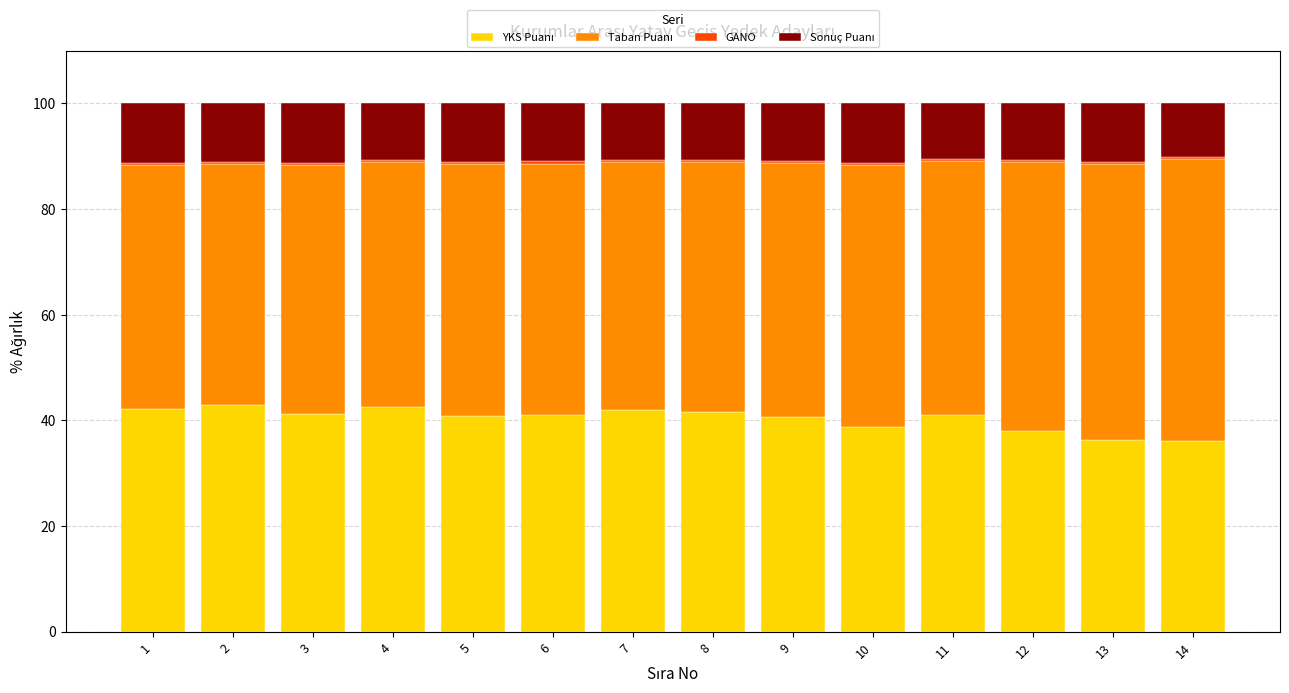

Which series has the largest range (max minus min)?

Taban Puanı